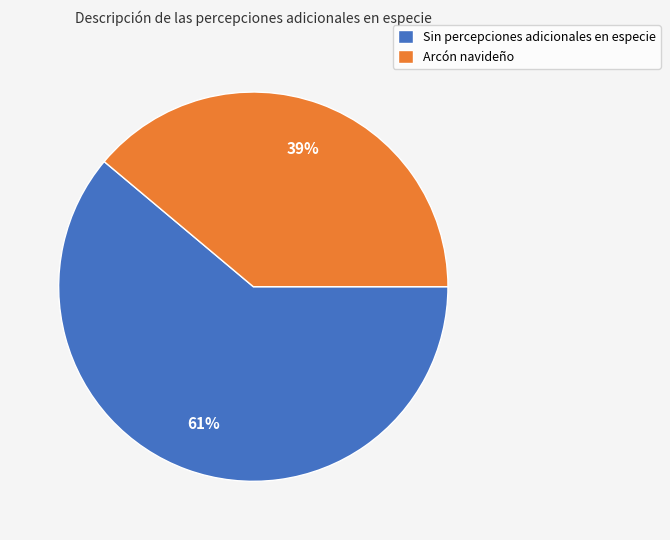

To the nearest percent, what is the combined percentage of Arcón navideño and Sin percepciones adicionales en especie?

100%